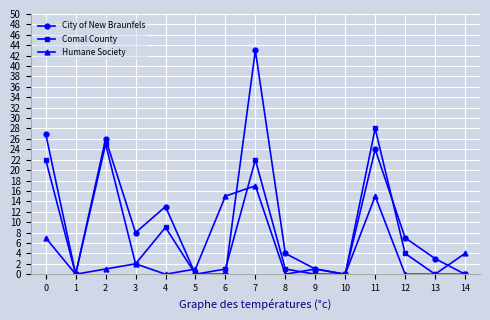

Is it true that Comal County equals 38 at 2?

False